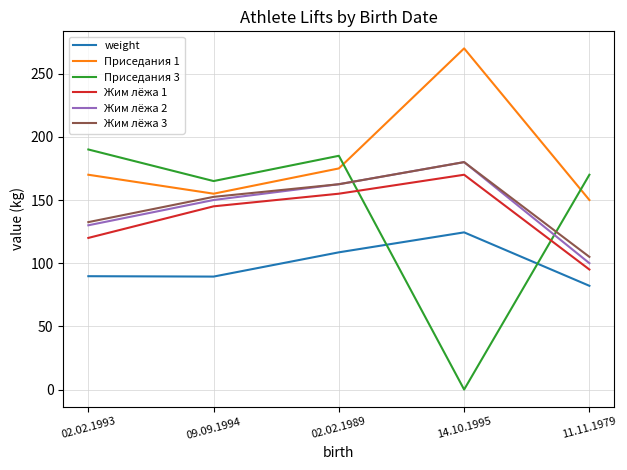

What value does the Приседания 3 series have at 02.02.1993?

190.0